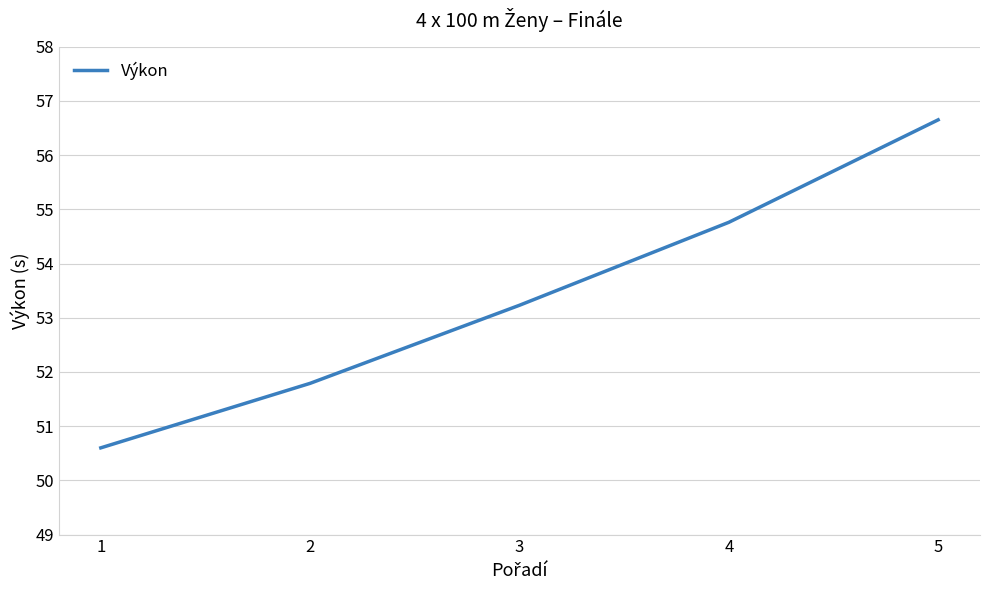

The chart shows a value of 33.7 at 1. True or false?

False